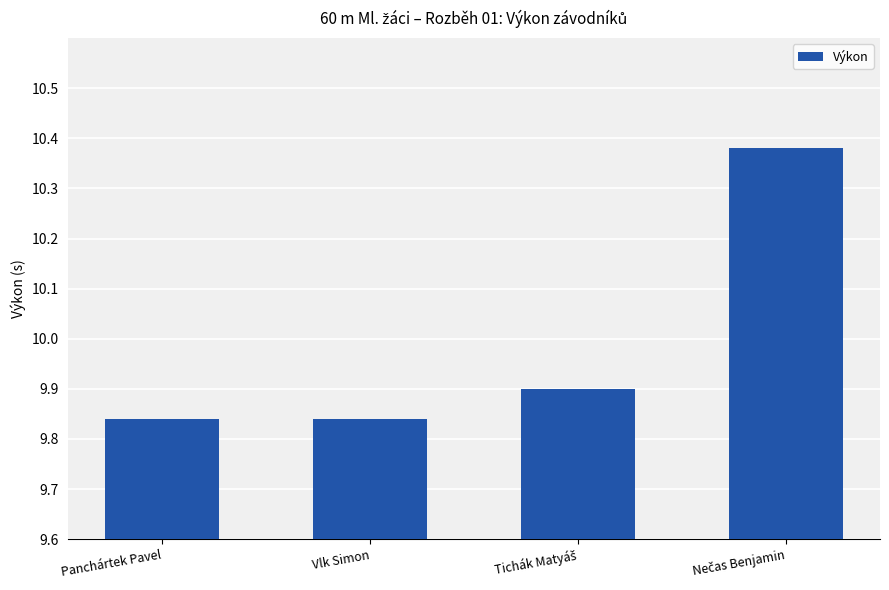

What is the average value?

10.0